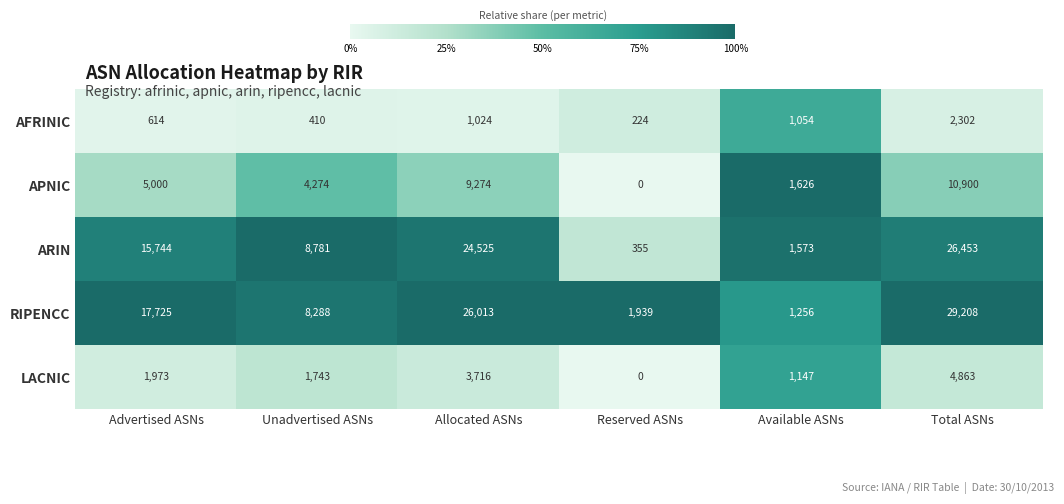

What is the difference between the RIPENCC values at Total ASNs and Unadvertised ASNs?

20920